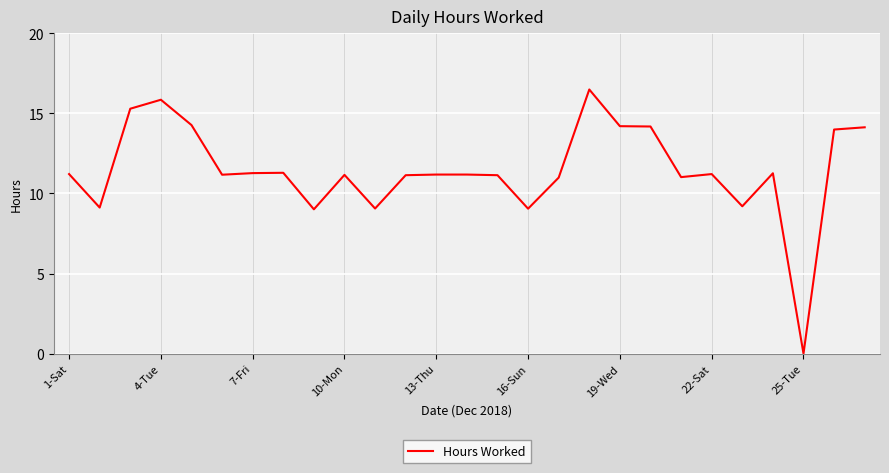

What is the difference between the maximum and minimum values?

16.5